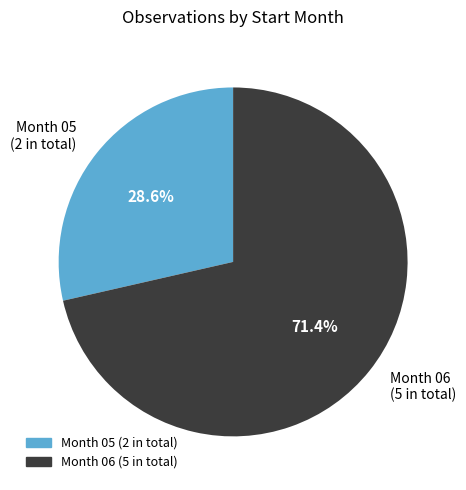

Which category has the biggest portion of the pie?

Month 06 (5 in total)